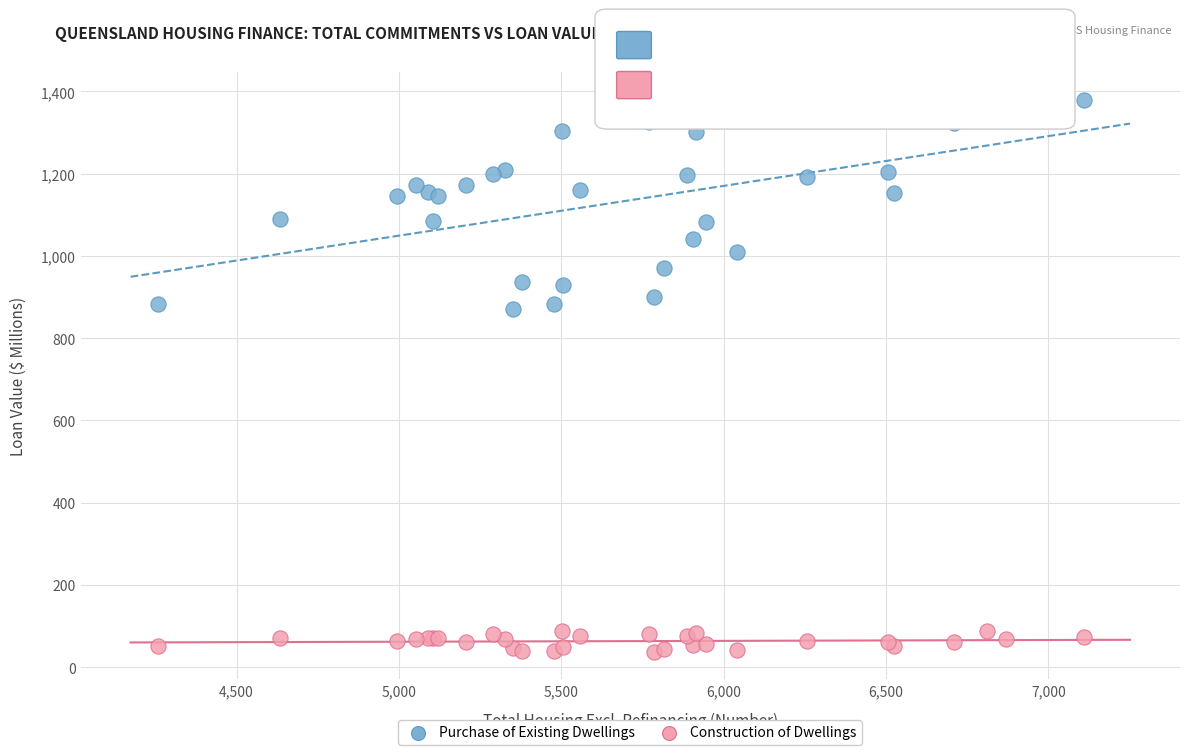

Which series contains the lowest Y value?

Construction of Dwellings